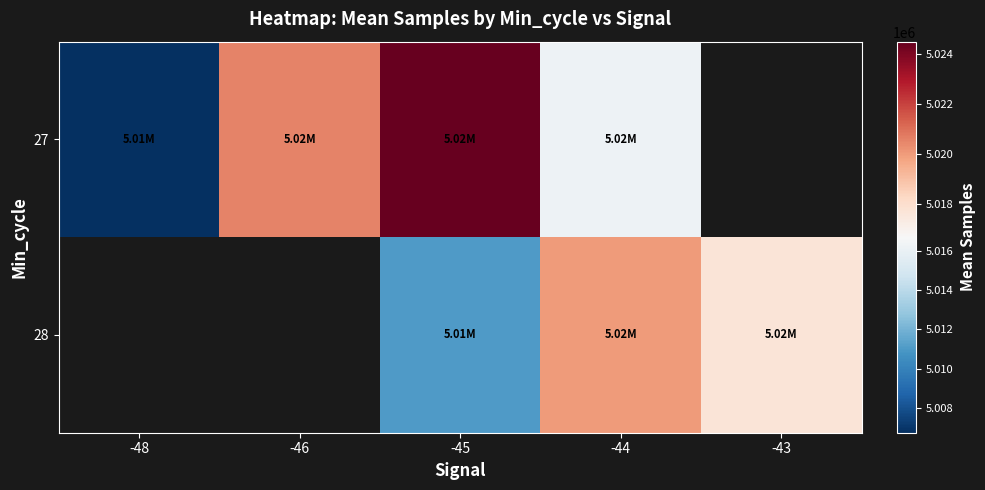

What is the difference between the highest and lowest values at -45?

13463.8